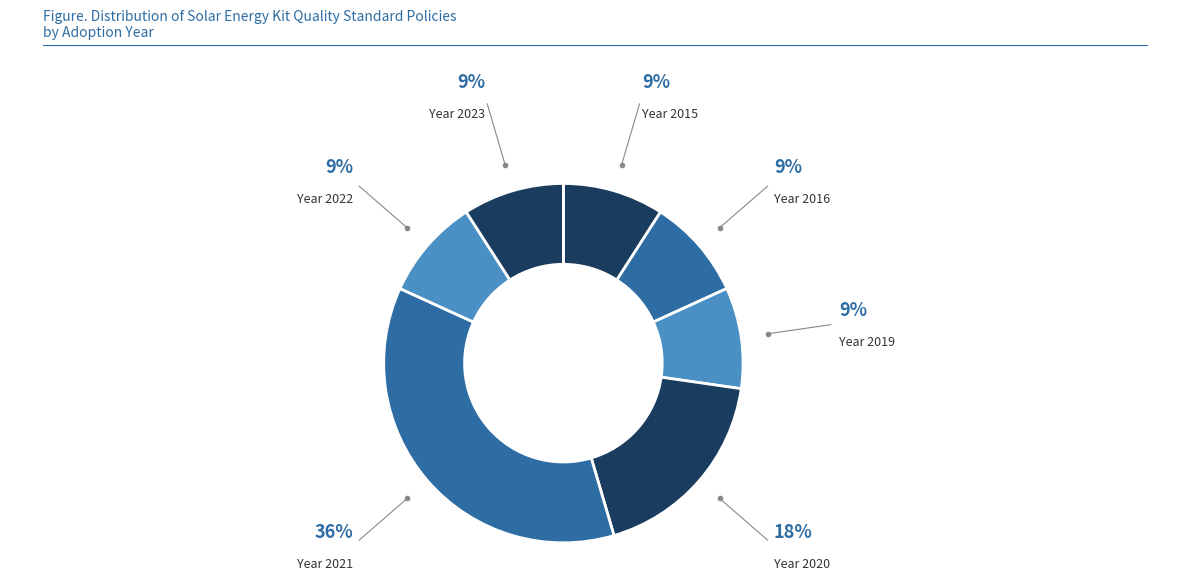

Count the number of slices in the pie.

7